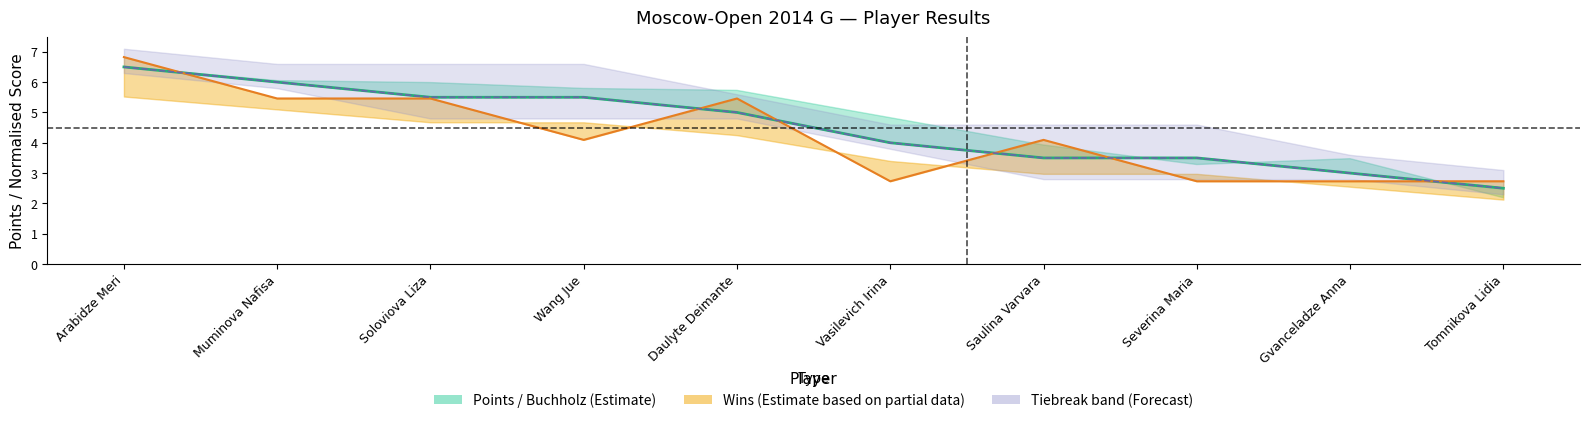

Reading left to right, list all the values displayed in this chart.

Arabidze Meri=6.5	Muminova Nafisa=6.0	Soloviova Liza=5.5	Wang Jue=5.5	Daulyte Deimante=5.0	Vasilevich Irina=4.0	Saulina Varvara=3.5	Severina Maria=3.5	Gvanceladze Anna=3.0	Tomnikova Lidia=2.5